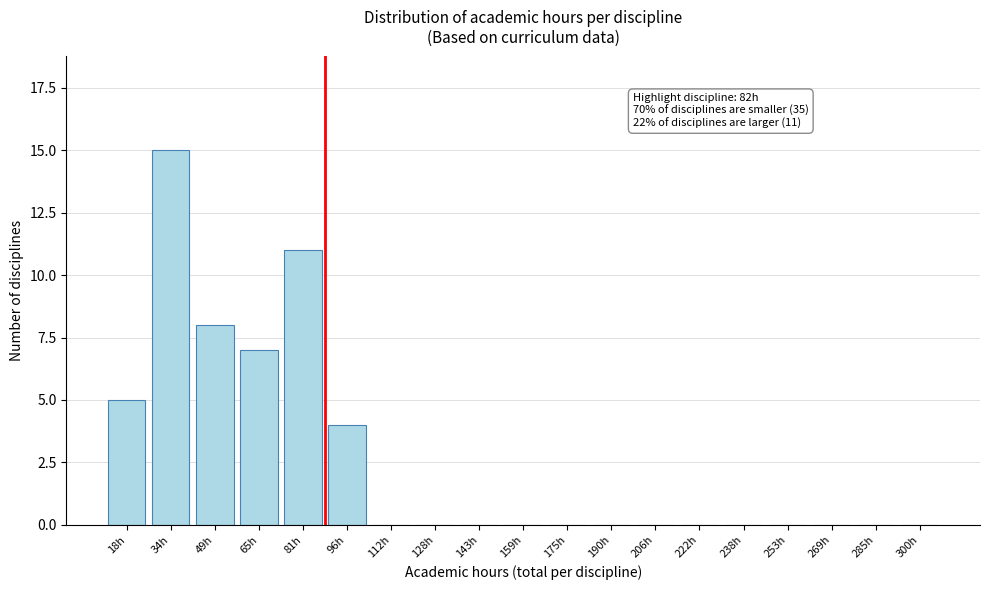

Reading left to right, transcribe all the data shown in this chart.

18h=5	34h=15	49h=8	65h=7	81h=11	96h=4	112h=0	128h=0	143h=0	159h=0	175h=0	190h=0	206h=0	222h=0	238h=0	253h=0	269h=0	285h=0	300h=0